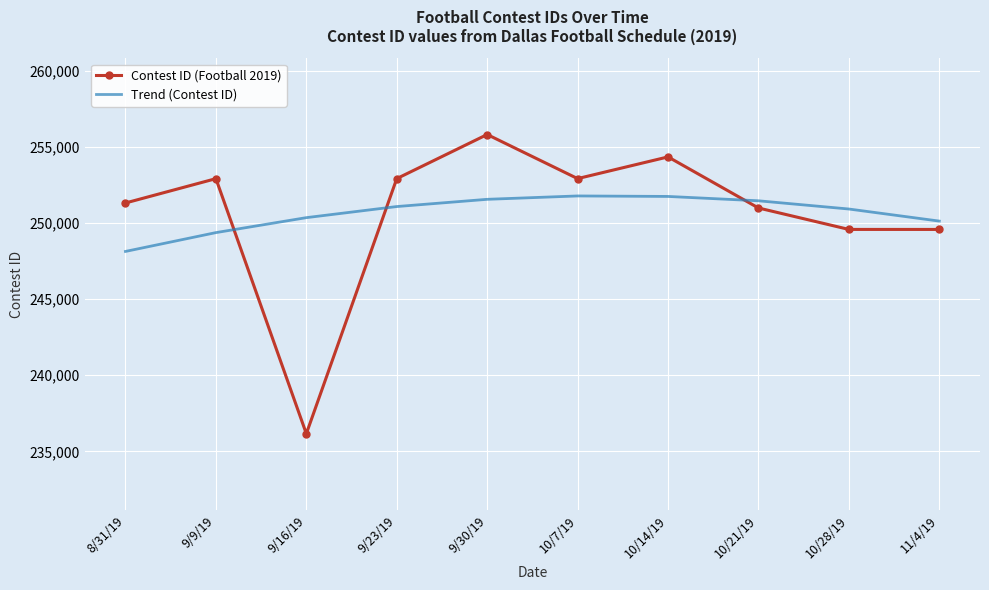

Between which two adjacent categories do Trend (Contest ID) and Contest ID (Football 2019) first intersect?

9/9/19 and 9/16/19